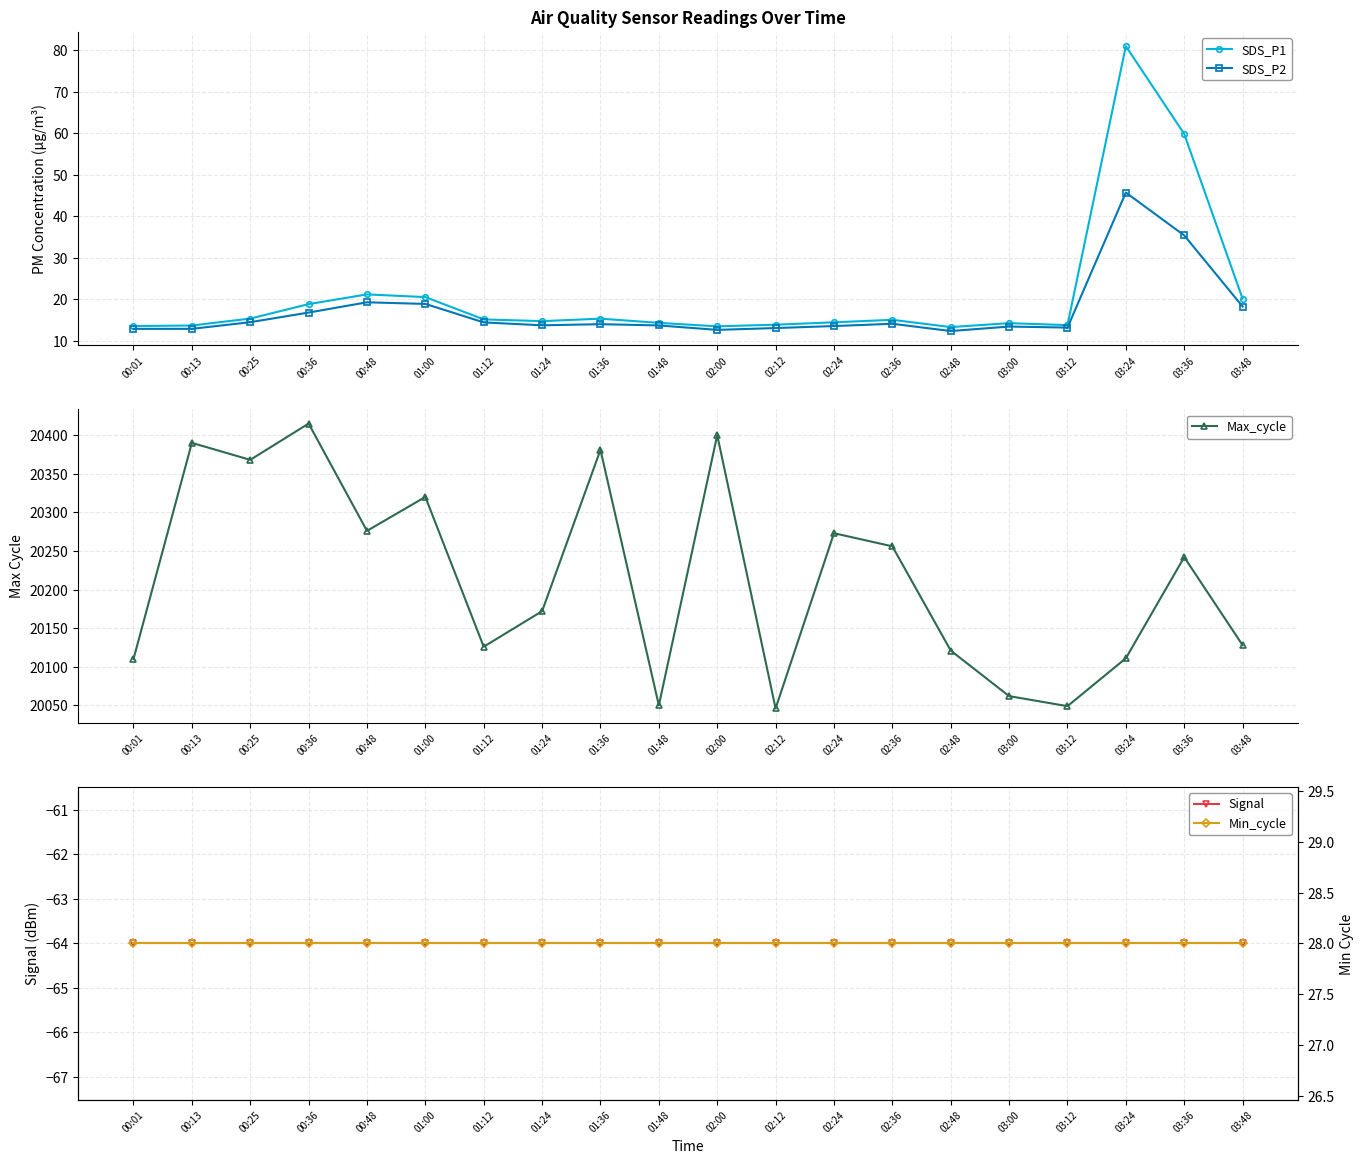

The value of Min_cycle at 02:12 is 28.0. True or false?

True